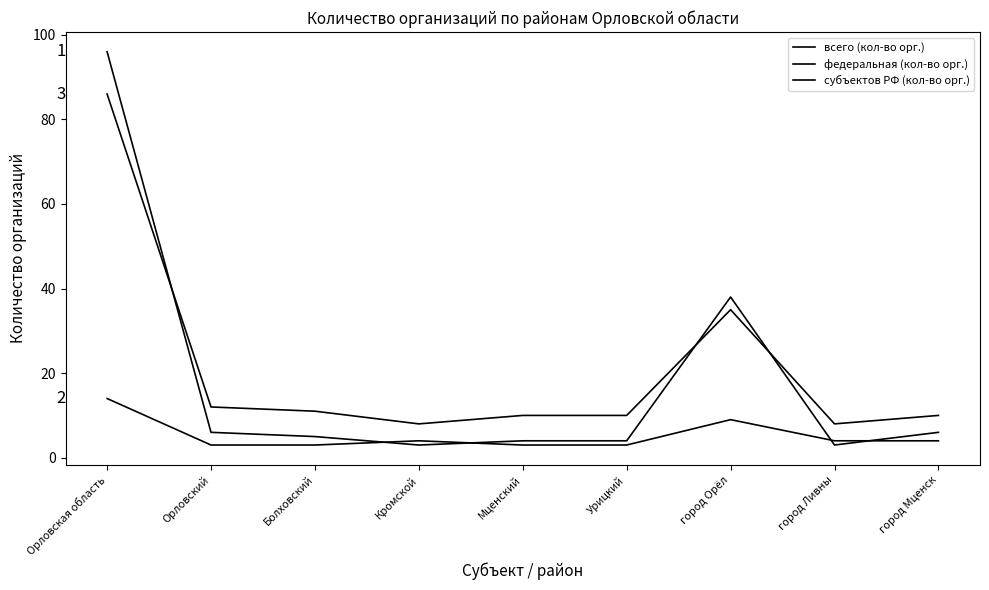

True or false: федеральная (кол-во орг.) has a value of 1 at Орловский.

False